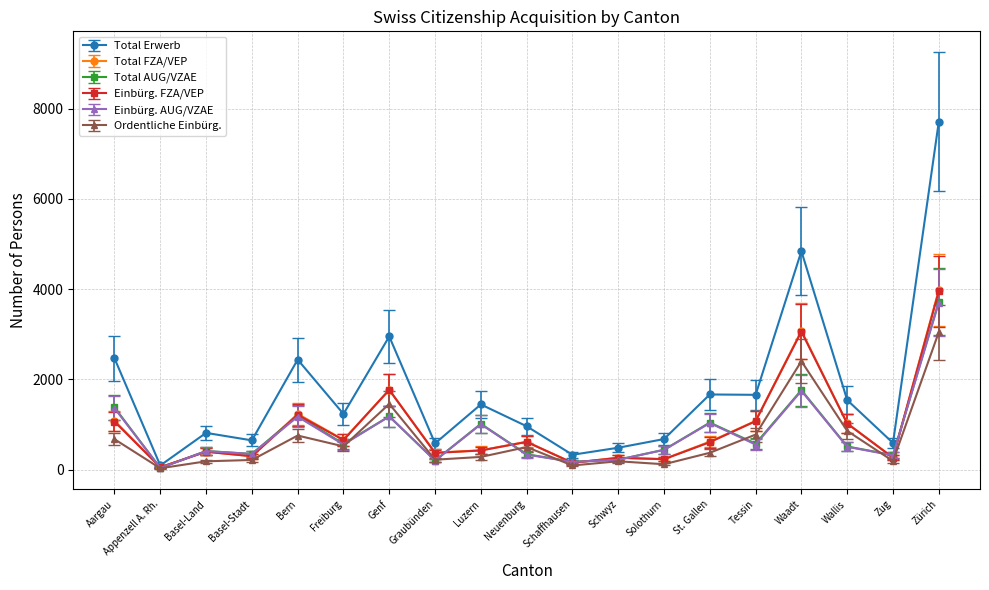

At which category does Einbürg. AUG/VZAE reach its first local valley?

Appenzell A. Rh.